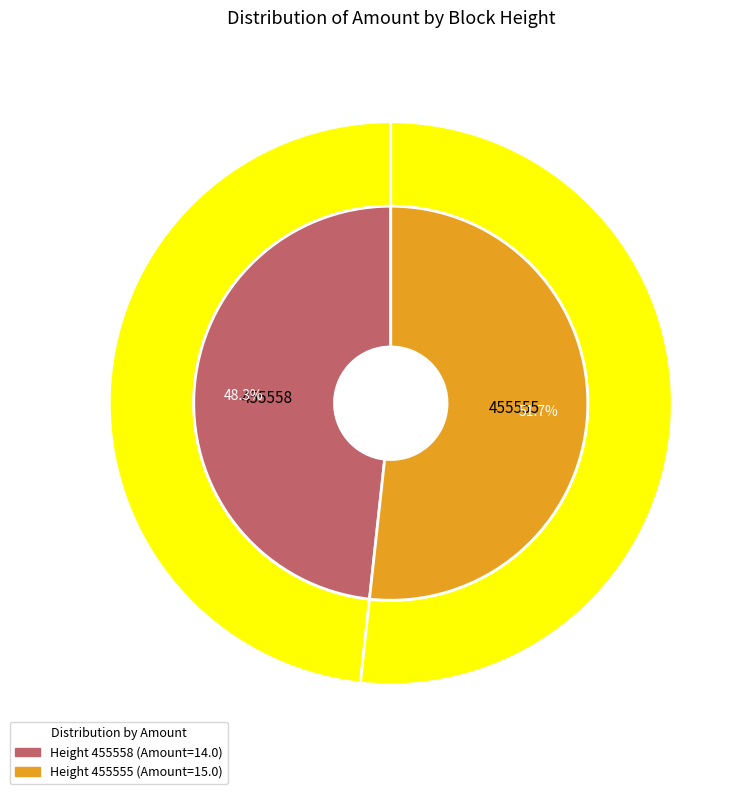

What percentage is the 455558 slice, to the nearest percent?

48%